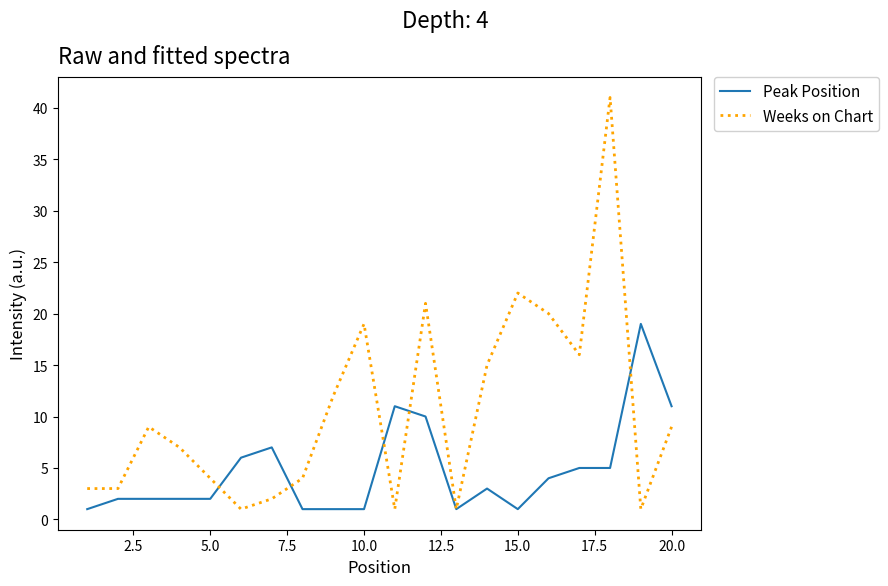

What is the maximum value shown in the chart?

41